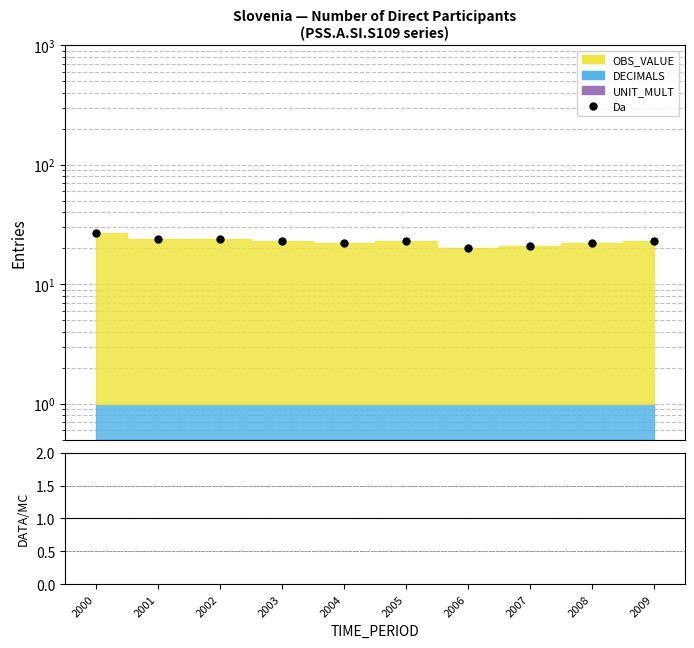

At which category does the chart reach its peak across all series?

2000